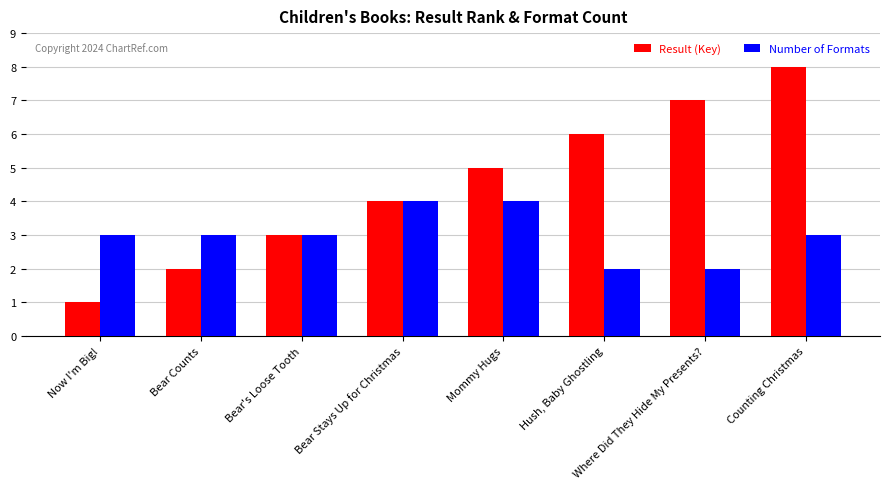

What is the difference between the Number of Formats values at Bear's Loose Tooth and Hush, Baby Ghostling?

1